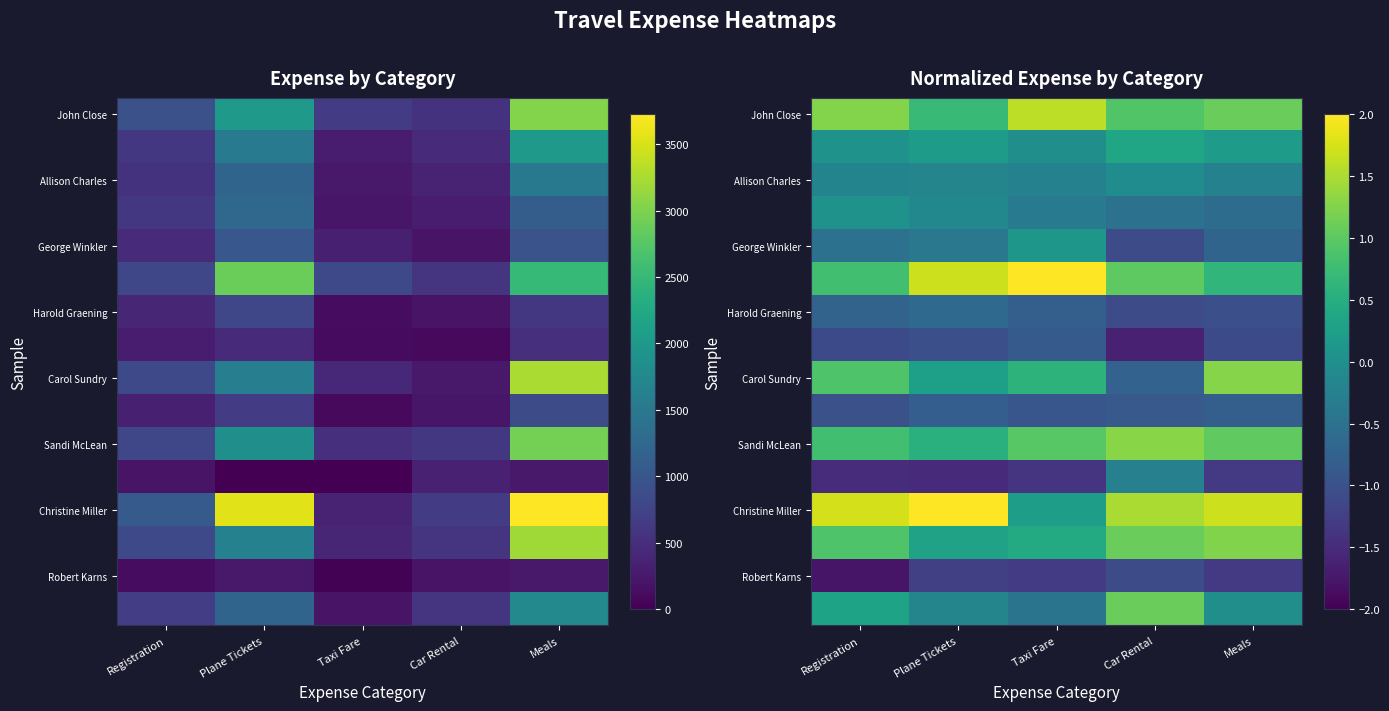

What value does the Allison Charles series have at Registration?

-0.2